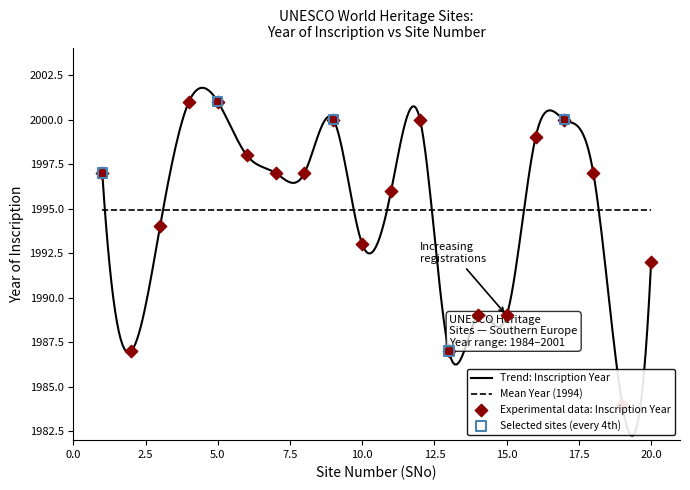

Which has a higher value, 11 or 6?

6